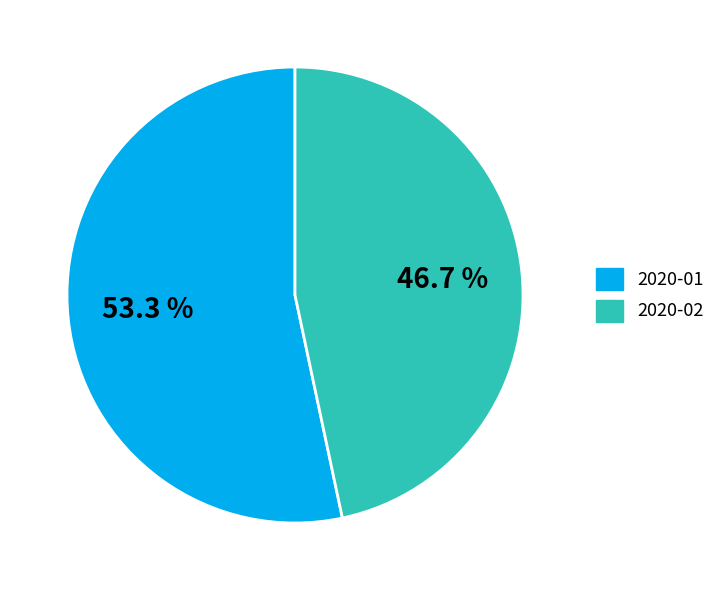

Which category has the smallest portion of the pie?

2020-02